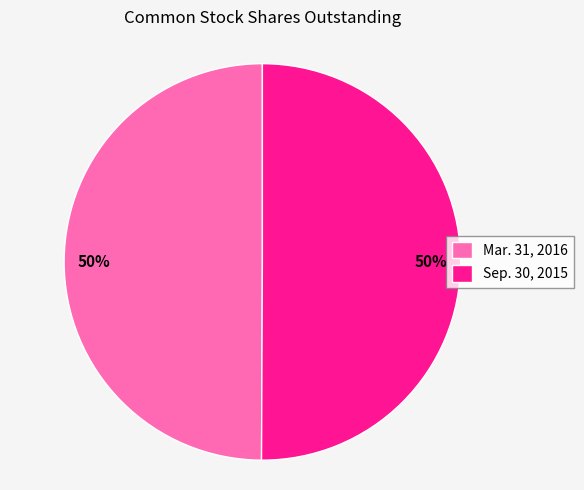

To the nearest percent, what is the average slice percentage?

50%